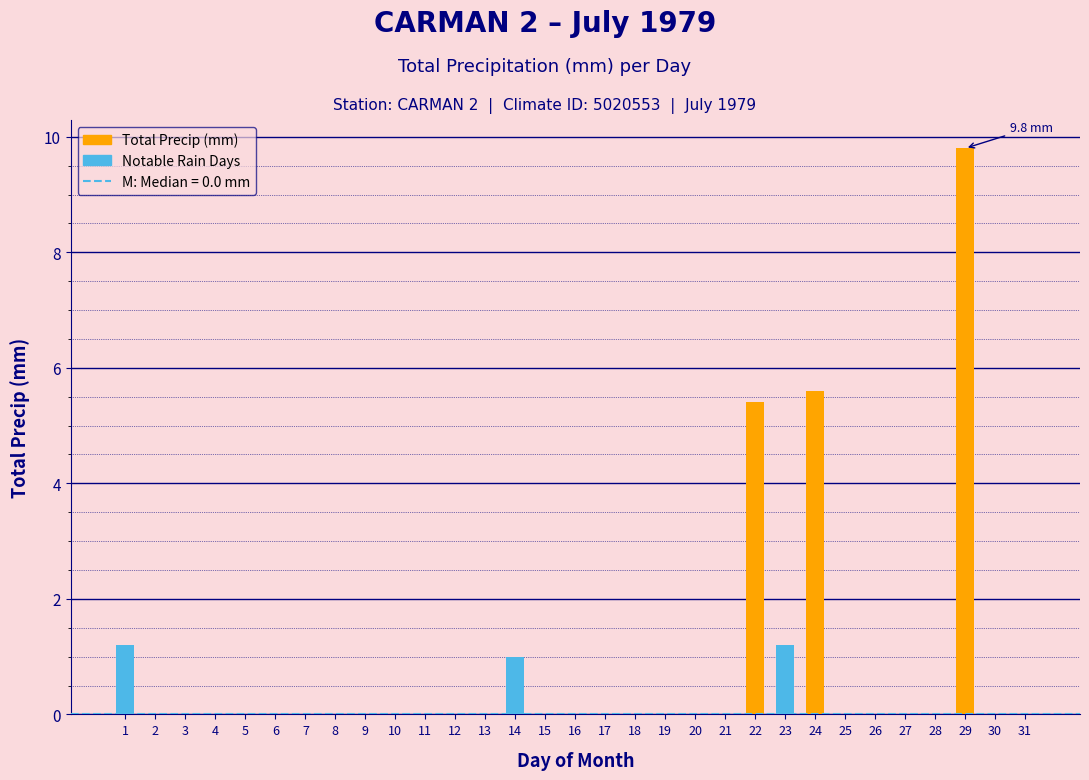

The value at 16 is 0.0. True or false?

True